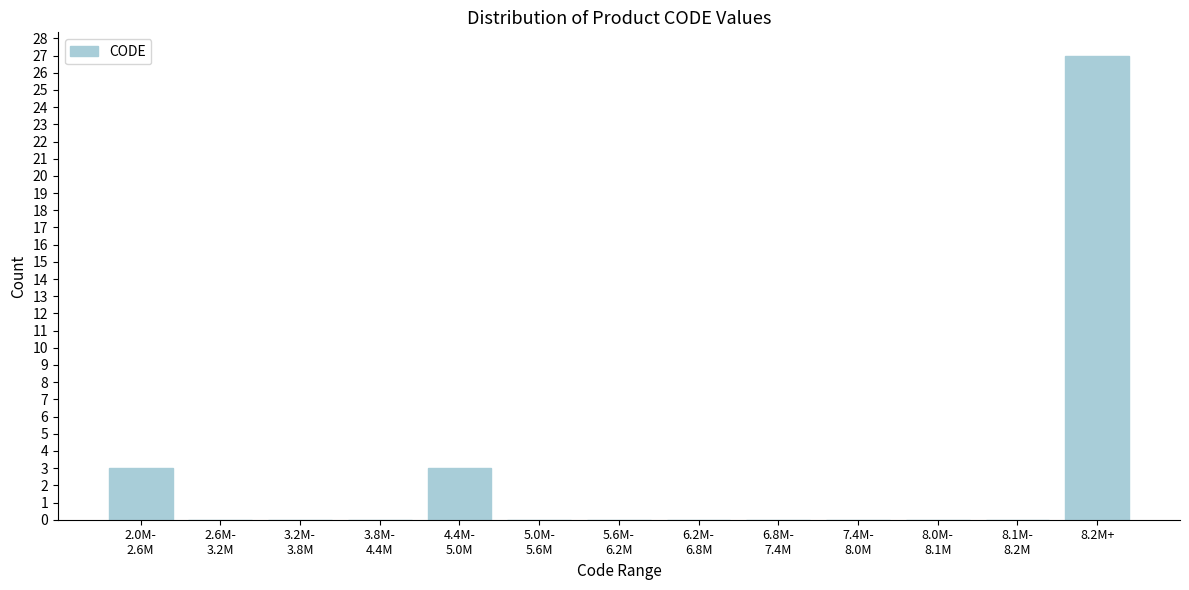

What is the maximum value shown in the chart?

27